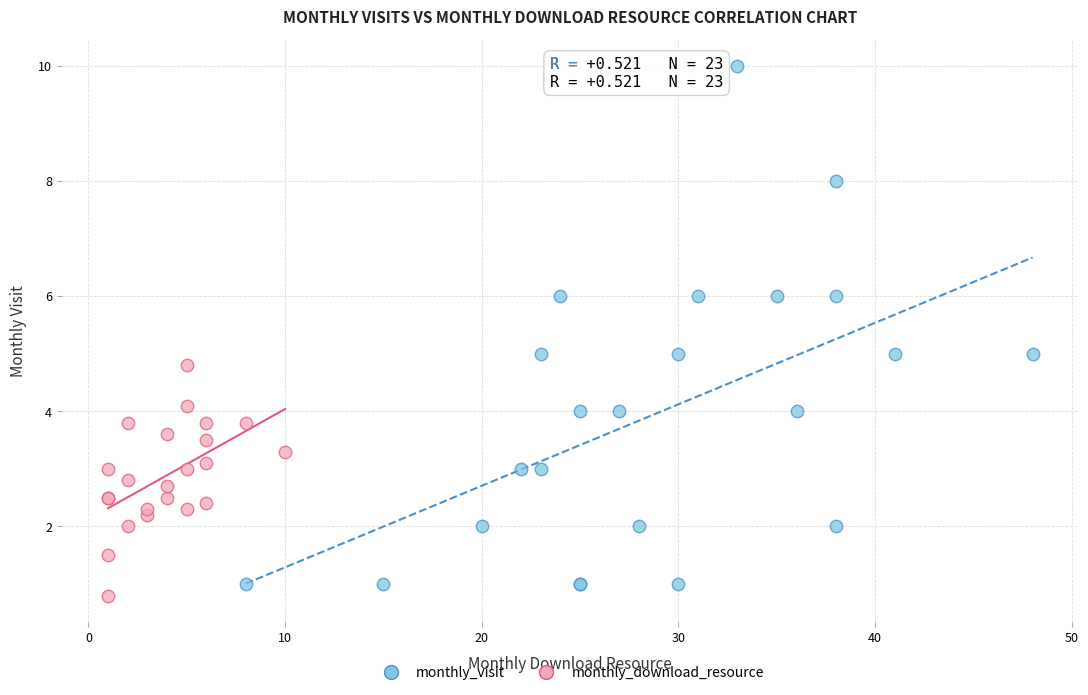

Which series has the largest Y range (max minus min)?

monthly_visit